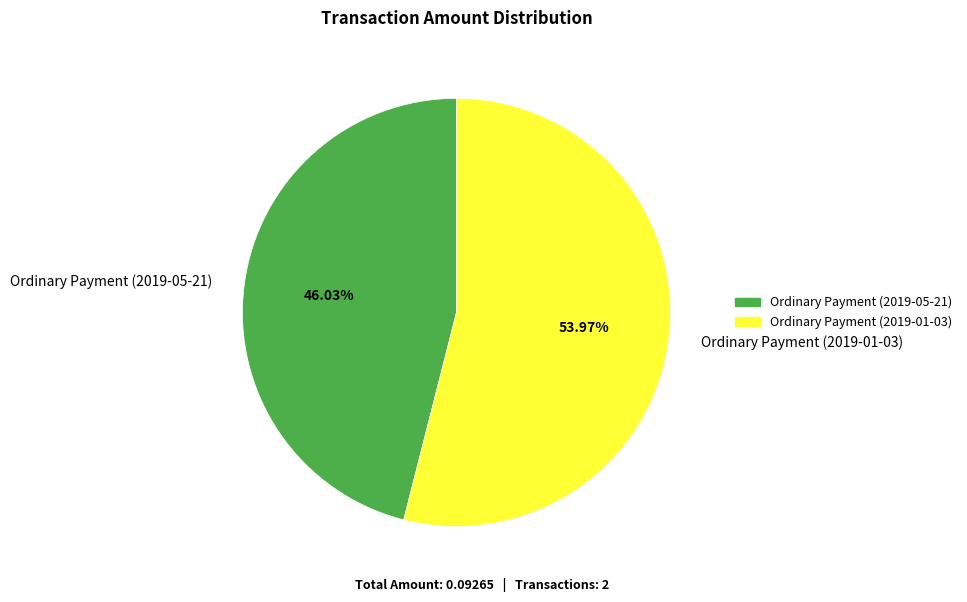

What percentage is NOT represented by Ordinary Payment (2019-01-03)?

46.0%